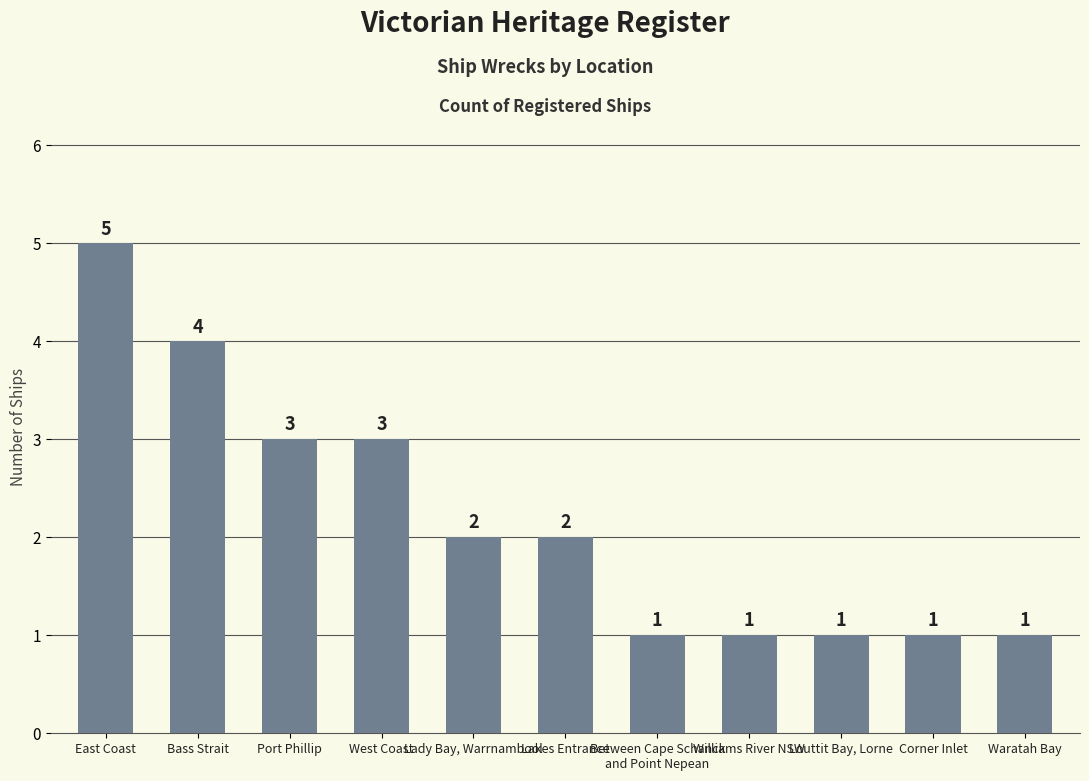

How many values are between 1 and 3?

9